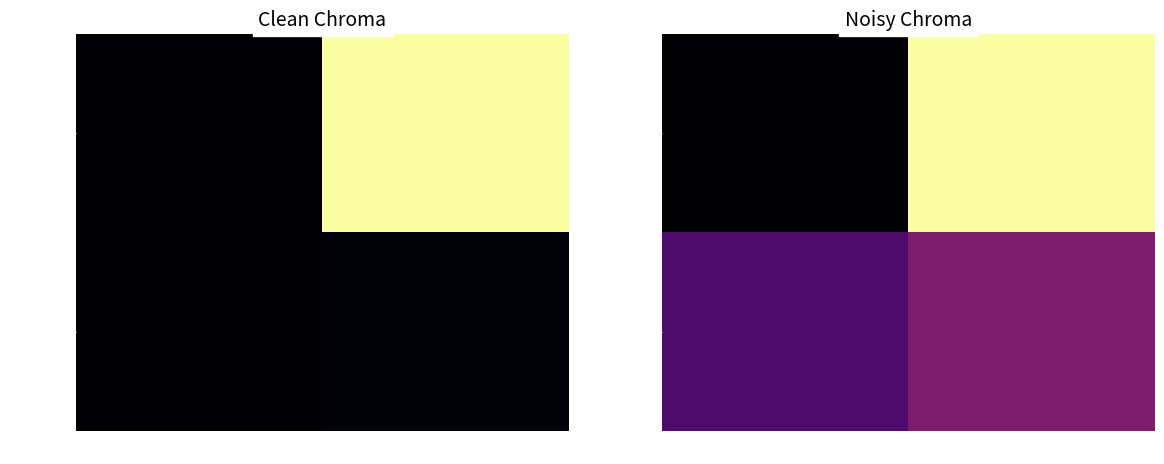

At how many categories does at least one series exceed 342?

1